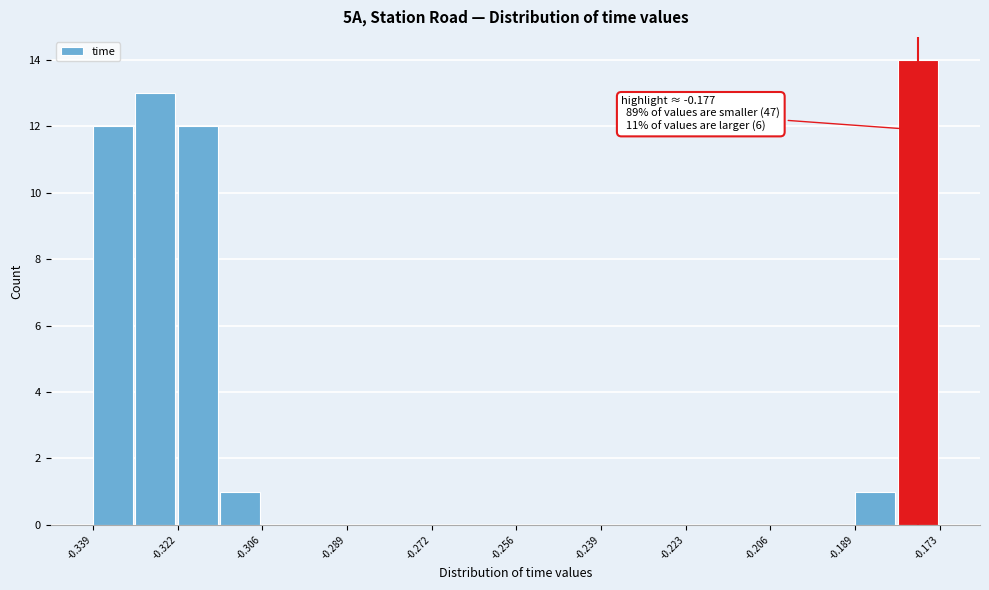

Over which range of the x-axis is the bar tallest?

-0.180 to -0.172